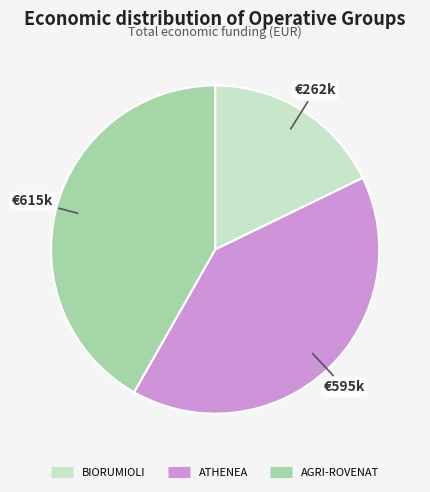

Rank the categories by value from lowest to highest.

BIORUMIOLI, ATHENEA, AGRI-ROVENAT